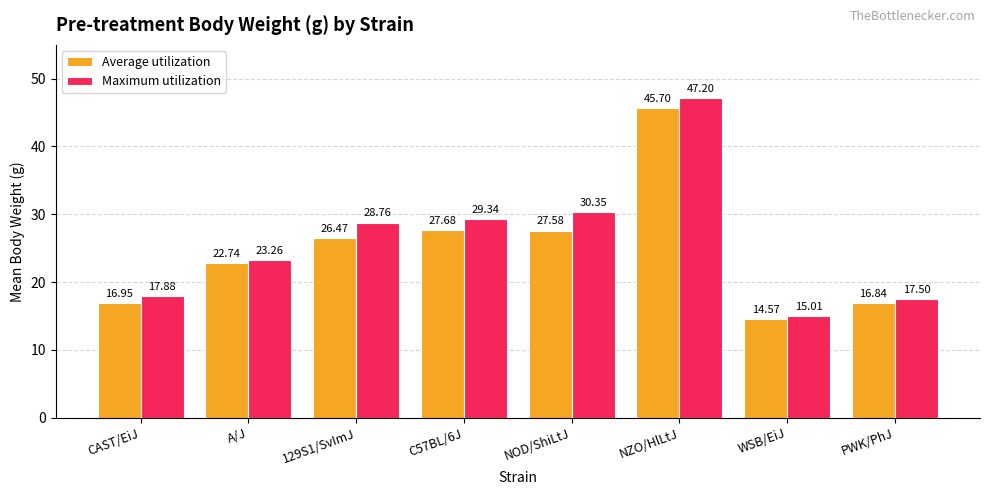

Between NZO/HlLtJ and WSB/EiJ, which series saw the biggest shift?

Maximum utilization